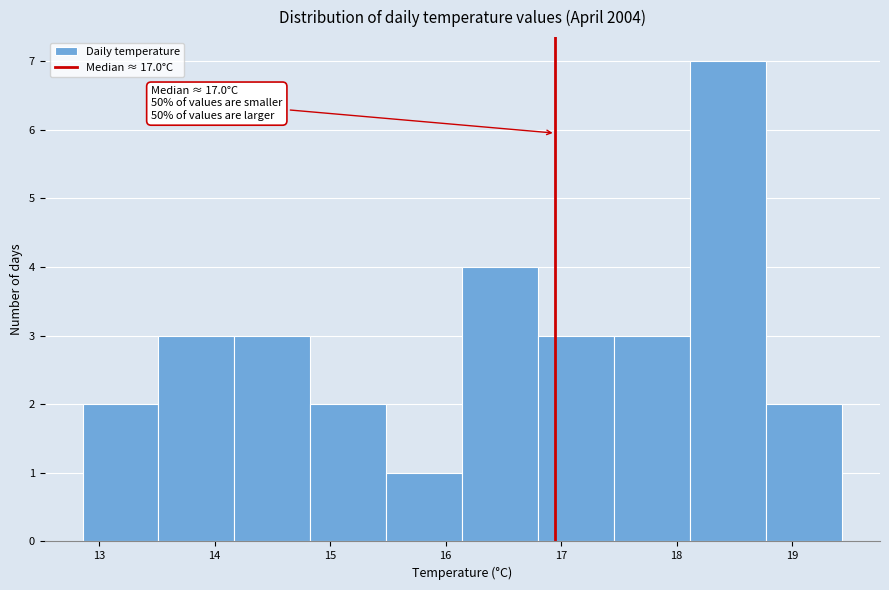

Which range on the x-axis has the tallest bar?

18.1 to 18.8